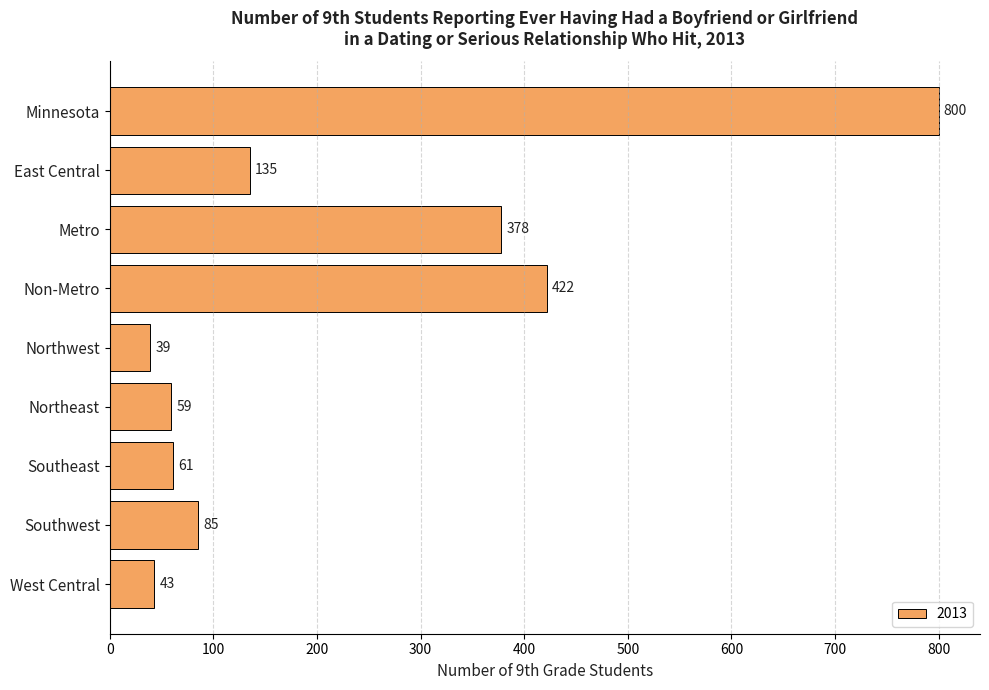

Is it true that the value at West Central is 43?

True